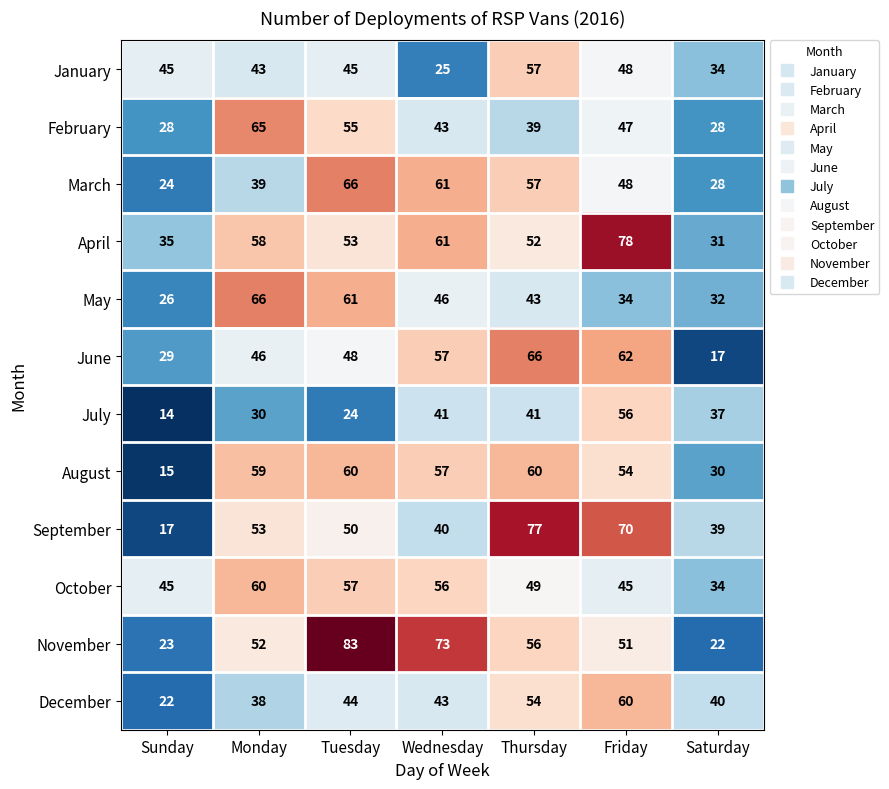

What is the difference between the maximum and second lowest values in the November series?

60